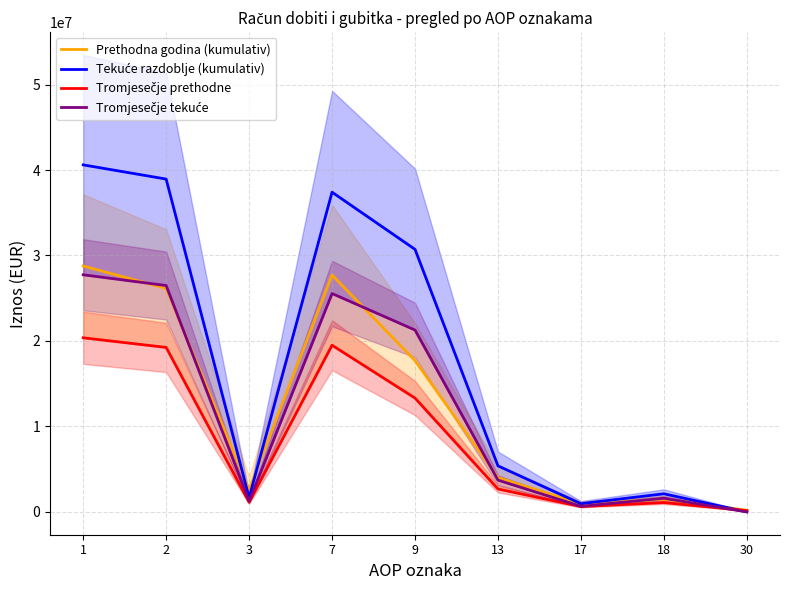

Is the value of Tromjesečje prethodne at 18 greater than the value of Prethodna godina (kumulativ) at 9?

No